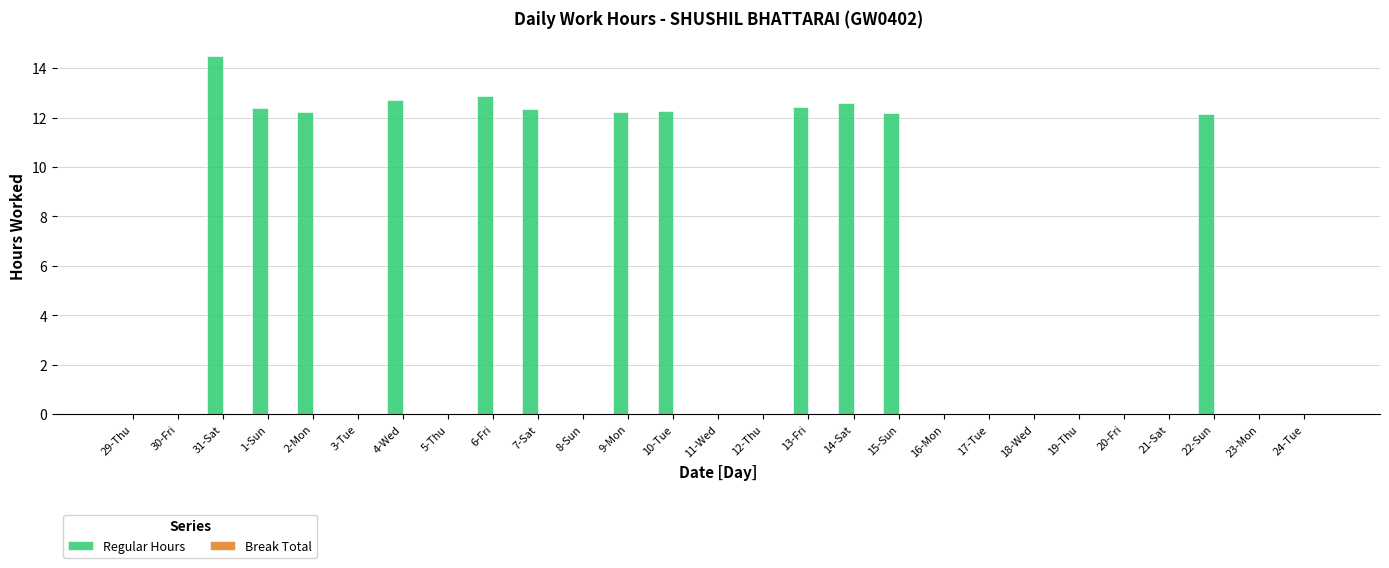

What is the change in value from 2-Mon to 12-Thu?

-12.2